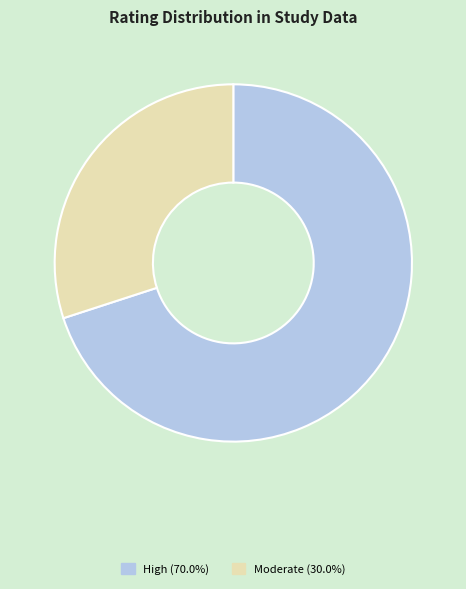

Does any single category account for the majority?

Yes